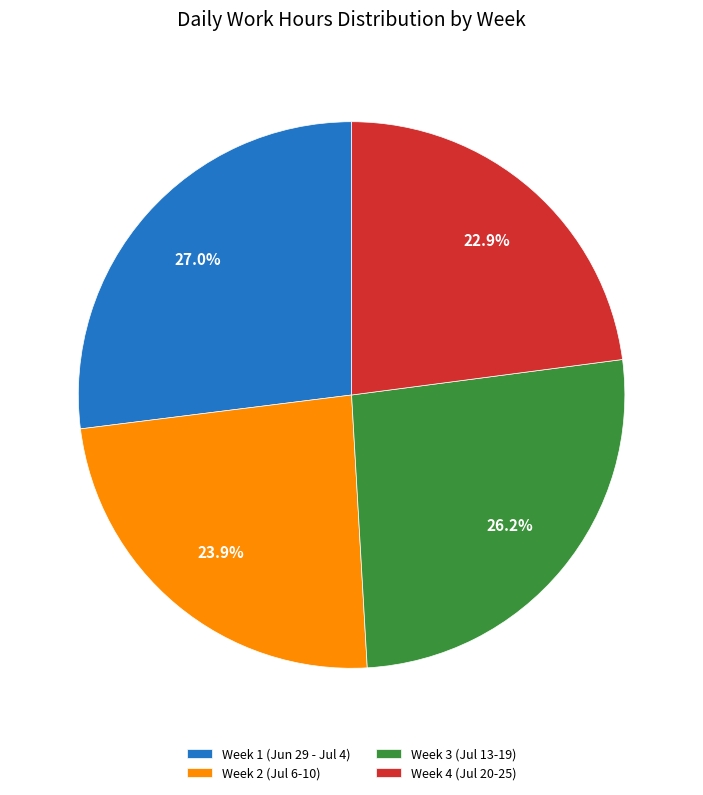

Rank the categories by value from lowest to highest.

Week 4 (Jul 20-25), Week 2 (Jul 6-10), Week 3 (Jul 13-19), Week 1 (Jun 29 - Jul 4)